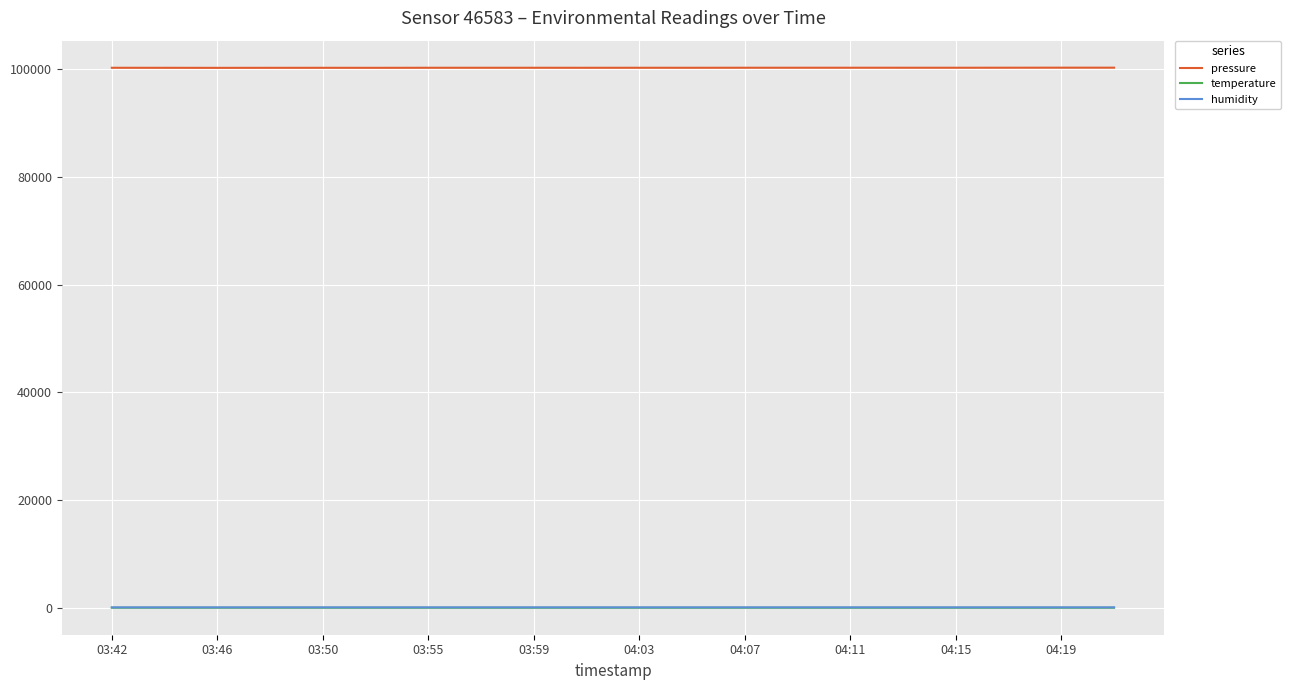

What is the difference between the maximum and minimum values in the humidity series?

1.2